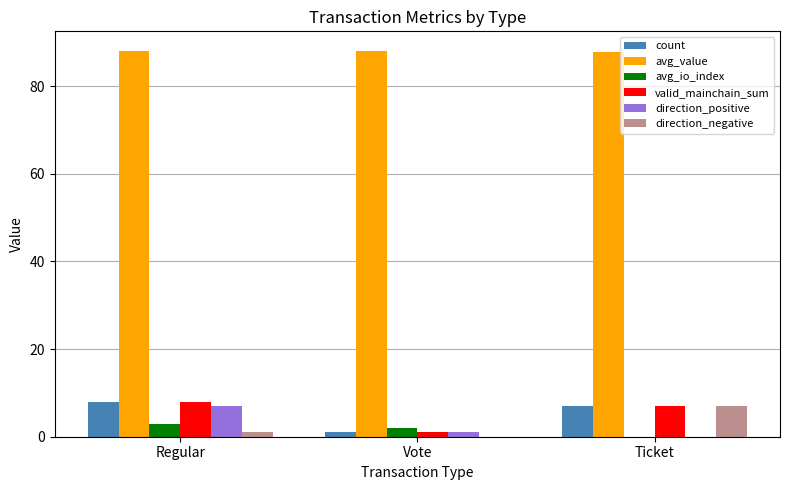

The value of avg_io_index at Vote is 2.0. True or false?

True